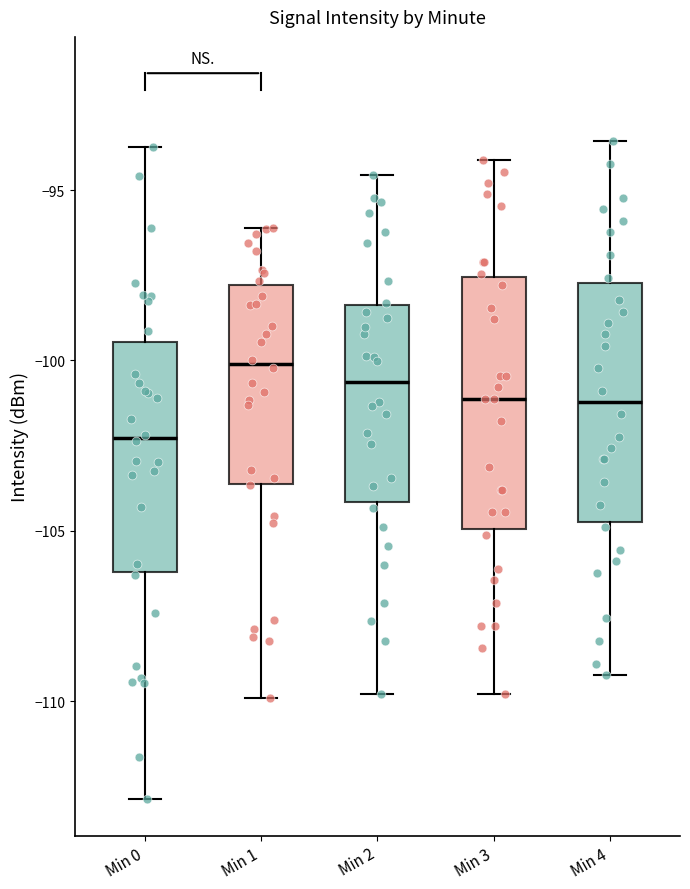

Reading left to right, transcribe this box plot: for each box, give where its median line is, the range the box spans, and where its two whiskers end, as read against the y-axis. The values are not printed on the chart, so give them approximately, as read against the axis.

Min 0: median -102.5, box -106.0 to -99.5, whiskers -113.0 to -93.5
Min 1: median -100.0, box -103.5 to -98.0, whiskers -110.0 to -96.0
Min 2: median -100.5, box -104.0 to -98.5, whiskers -110.0 to -94.5
Min 3: median -101.0, box -105.0 to -97.5, whiskers -110.0 to -94.0
Min 4: median -101.0, box -104.5 to -97.5, whiskers -109.0 to -93.5